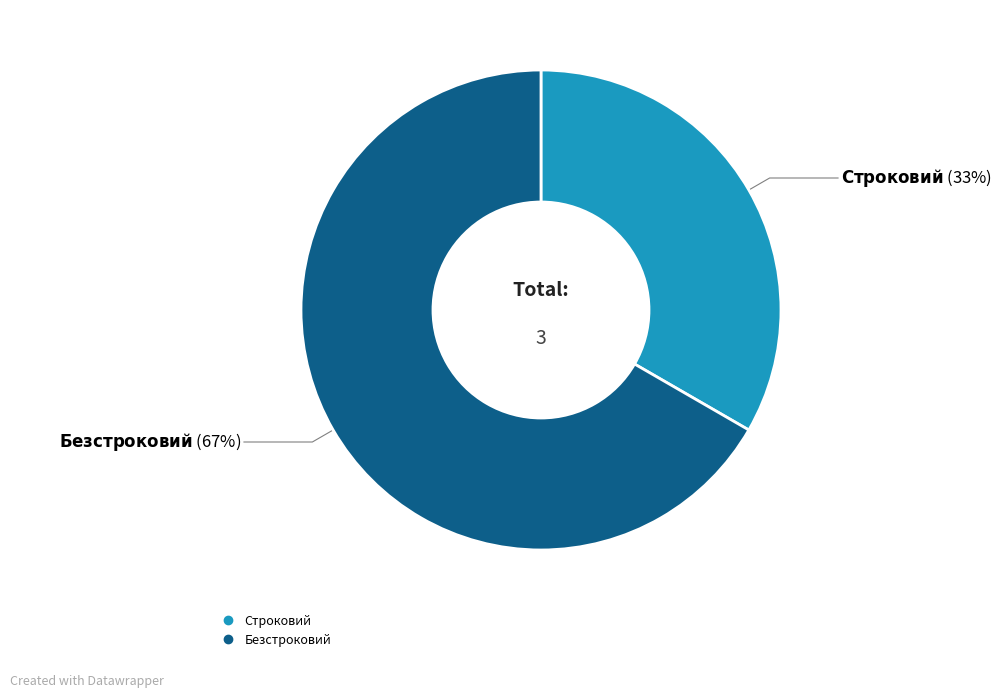

Combined, do Безстроковий and Строковий account for over 50%?

Yes